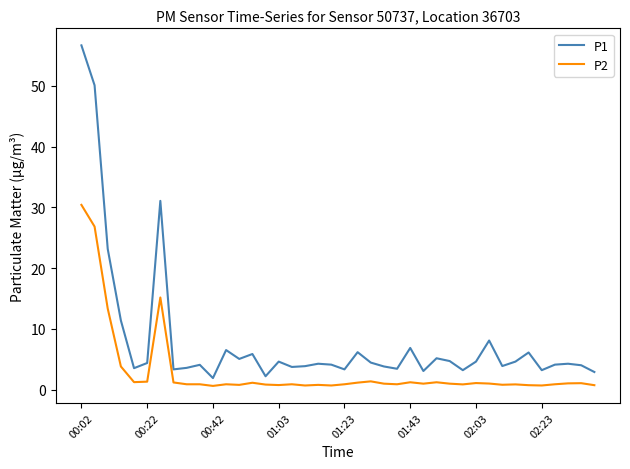

List the series in order of their peak value, lowest first.

P2, P1